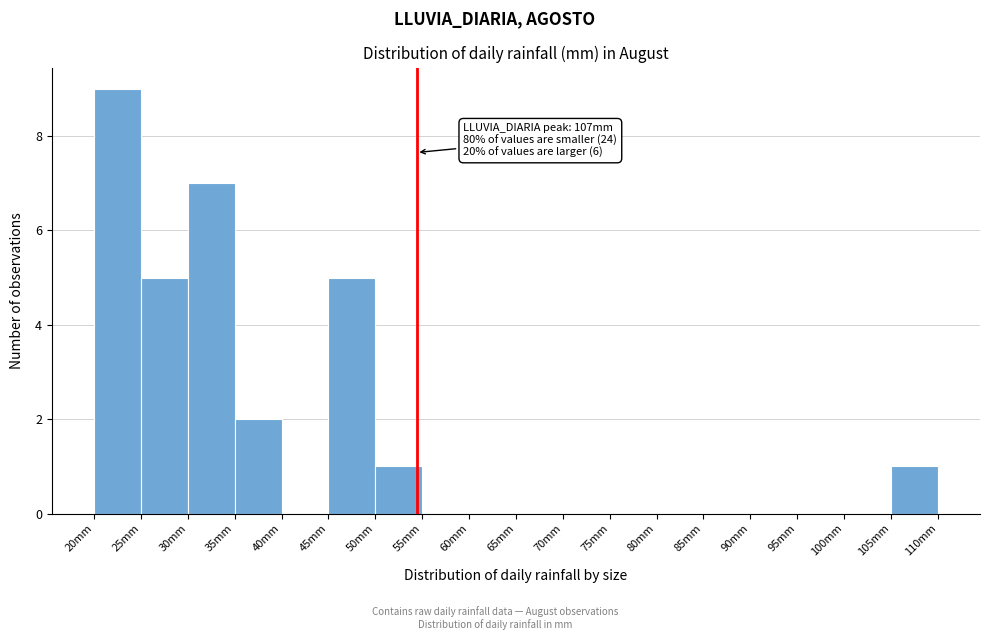

Which range on the x-axis has the tallest bar?

20 to 25